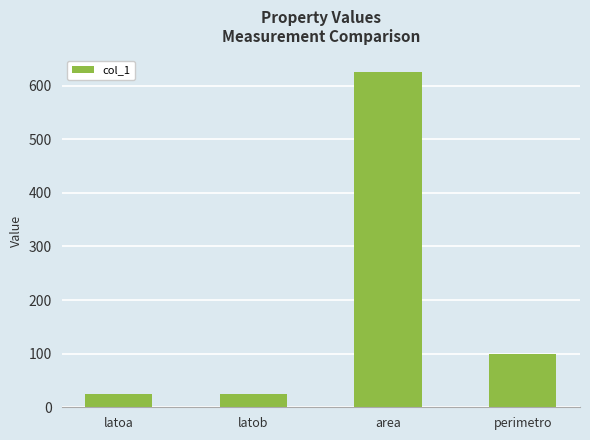

What is the ratio of the value at latoa to the value at latob?

1.0